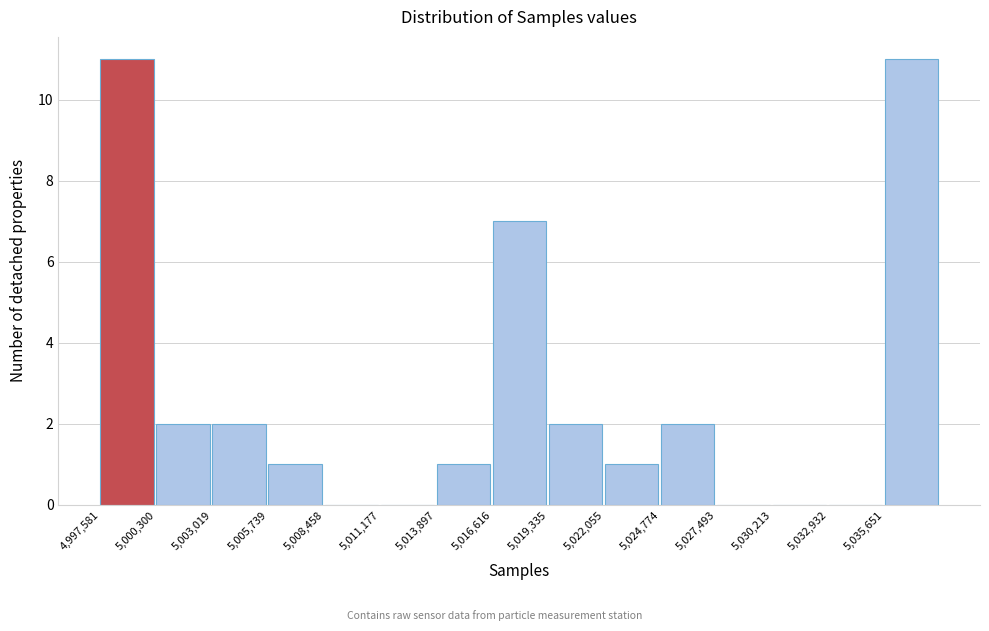

Reading left to right, list every bar in this chart as the range it spans on the x-axis followed by its height. Neither the bar edges nor the heights are printed on the chart, so give them approximately, as read against the axes.

4997500 to 5000500: 11
5000500 to 5003000: 2
5003000 to 5005500: 2
5005500 to 5008500: 1
5008500 to 5011000: 0
5011000 to 5014000: 0
5014000 to 5016500: 1
5016500 to 5019500: 7
5019500 to 5022000: 2
5022000 to 5025000: 1
5025000 to 5027500: 2
5027500 to 5030000: 0
5030000 to 5033000: 0
5033000 to 5035500: 0
5035500 to 5038500: 11